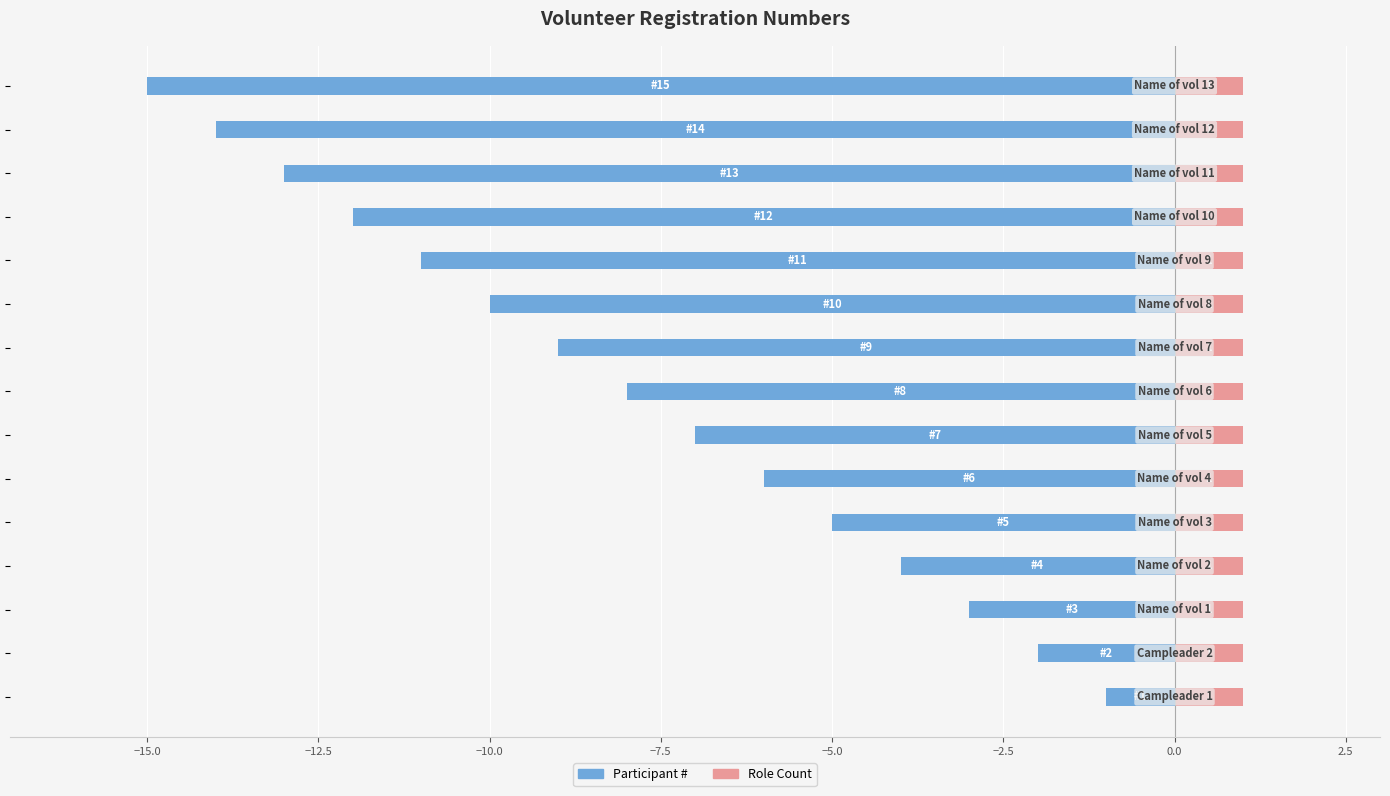

Which series has the widest spread of values?

Participant #